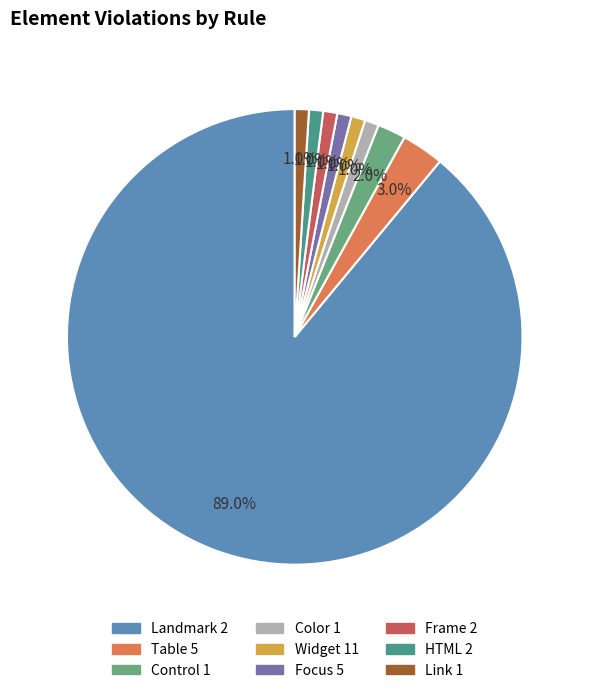

What is the change in value from Control 1 to Widget 11?

-1